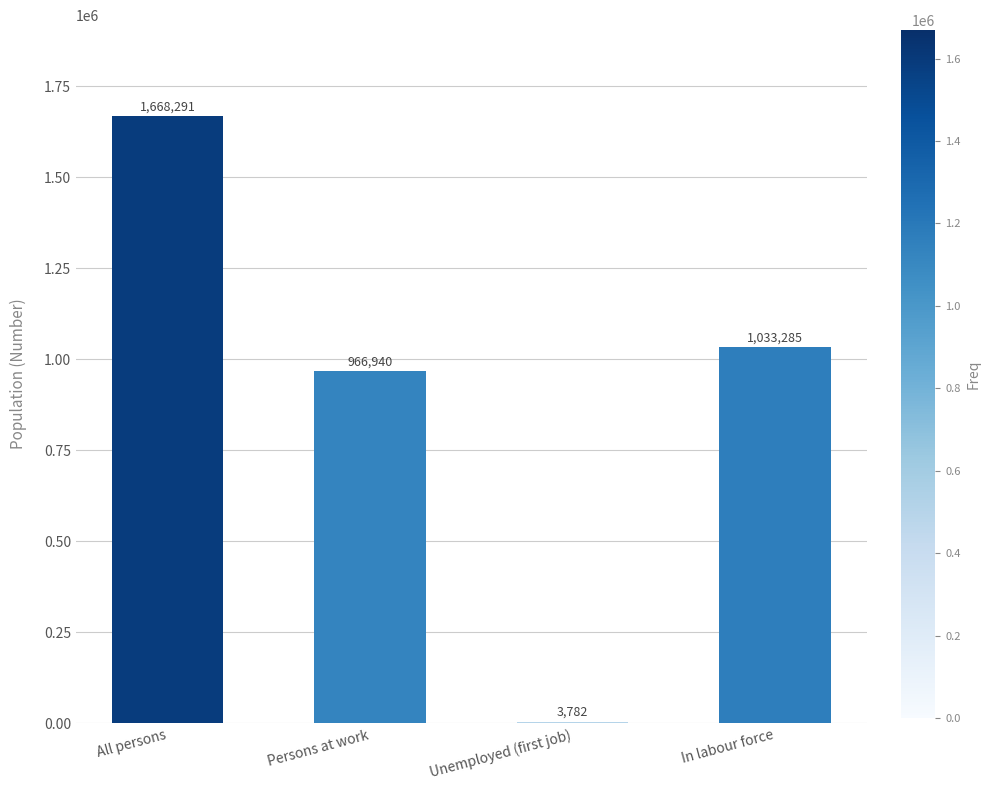

Which label corresponds to the largest value in the chart?

All persons